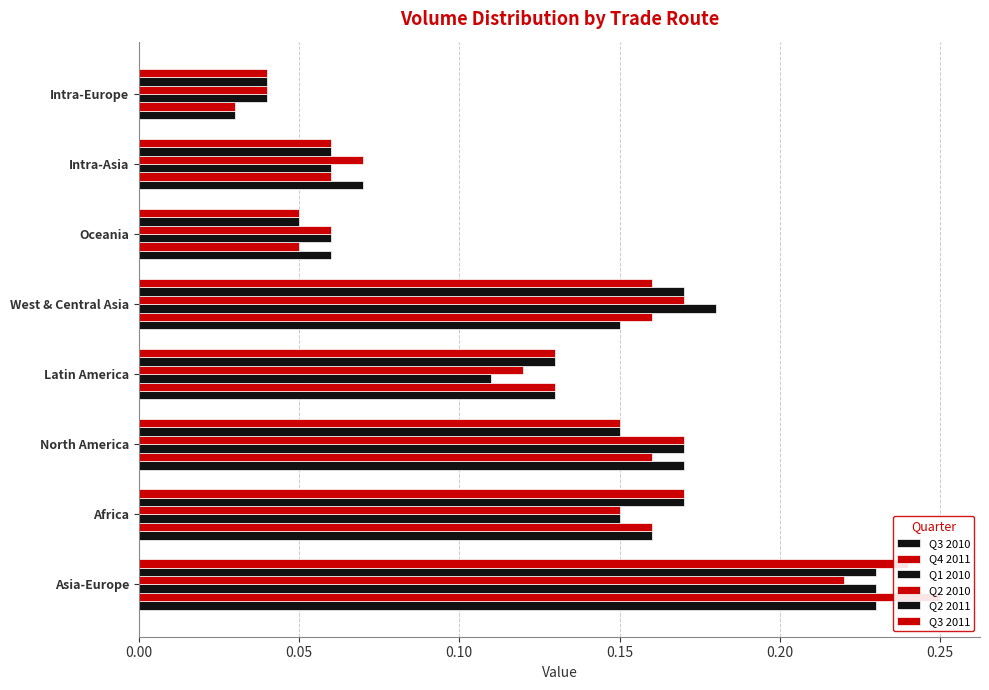

What are all the series names shown in the legend?

Q3 2010, Q4 2011, Q1 2010, Q2 2010, Q2 2011, Q3 2011